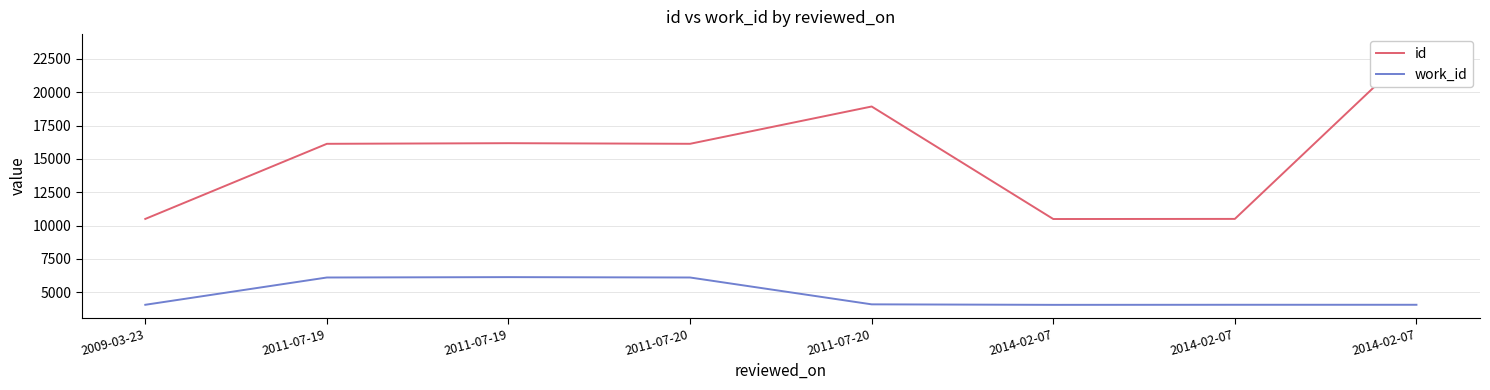

Which series has the widest spread of values?

id